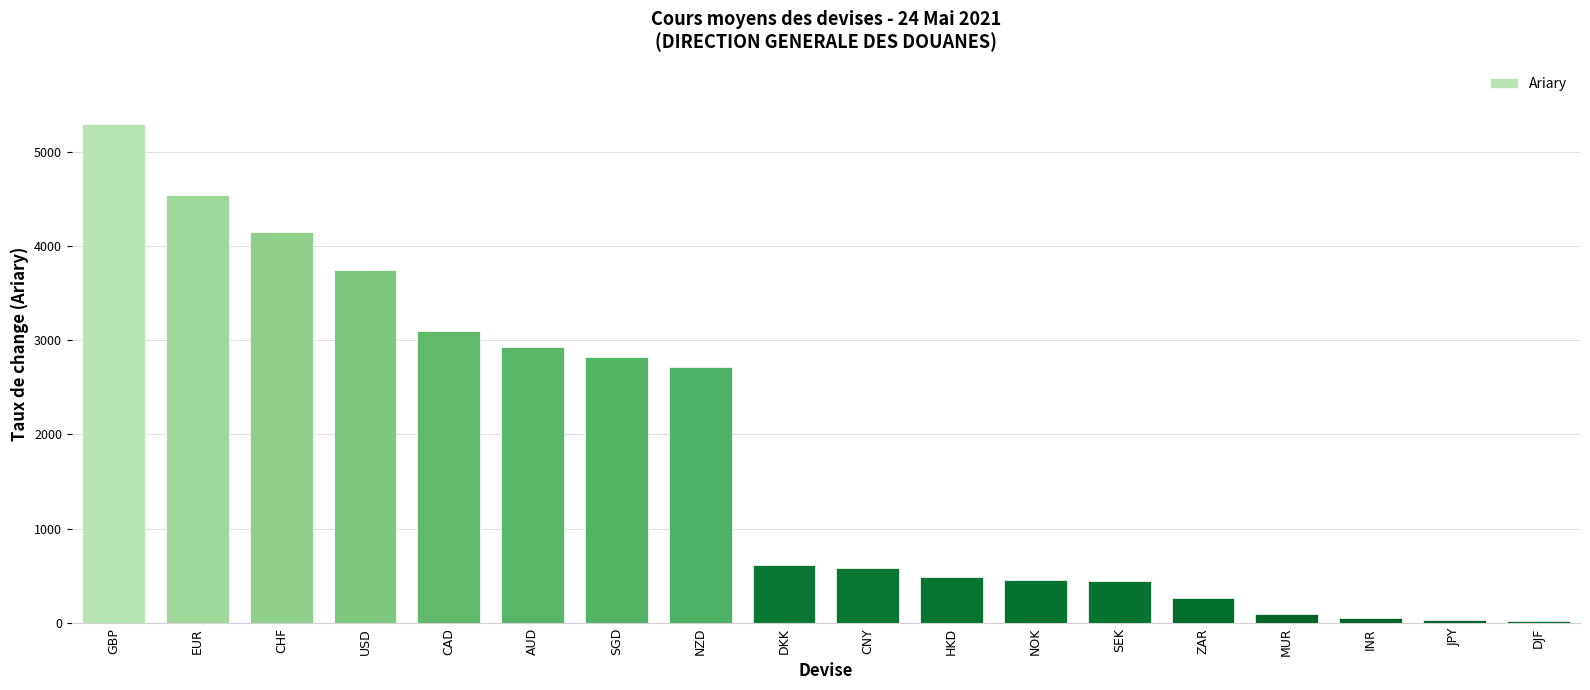

Where does the data first go above 611?

GBP